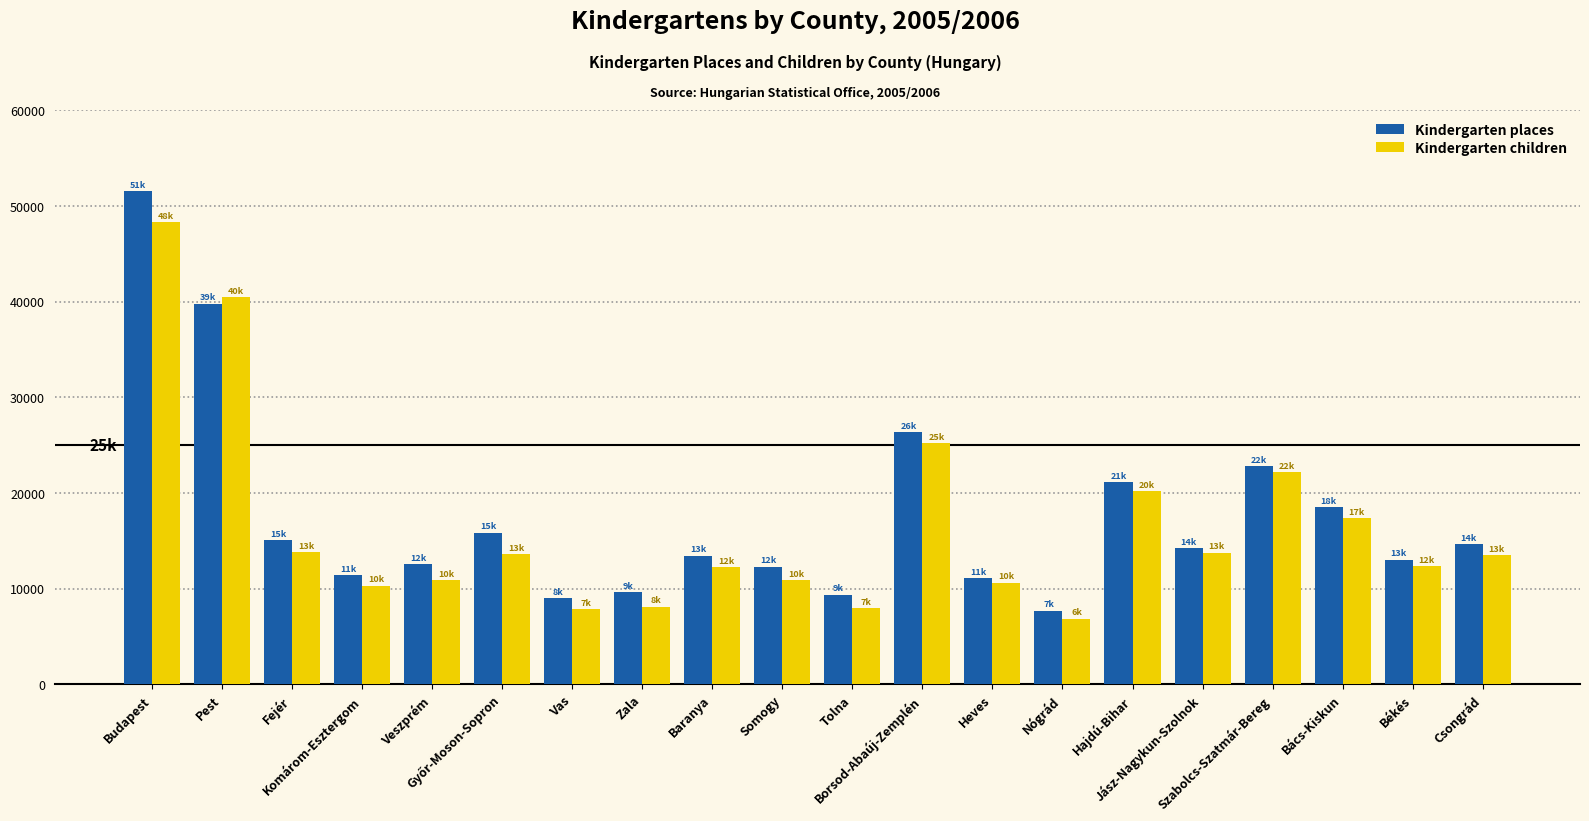

What is the difference between the second highest and minimum values in the Kindergarten children series?

33584